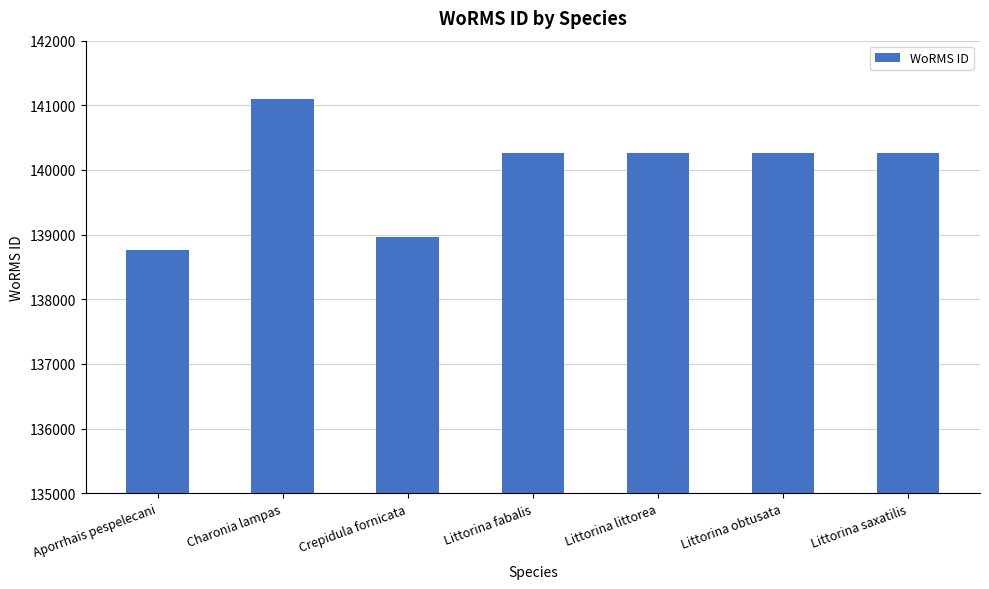

What is the change in value from Aporrhais pespelecani to Crepidula fornicata?

+203